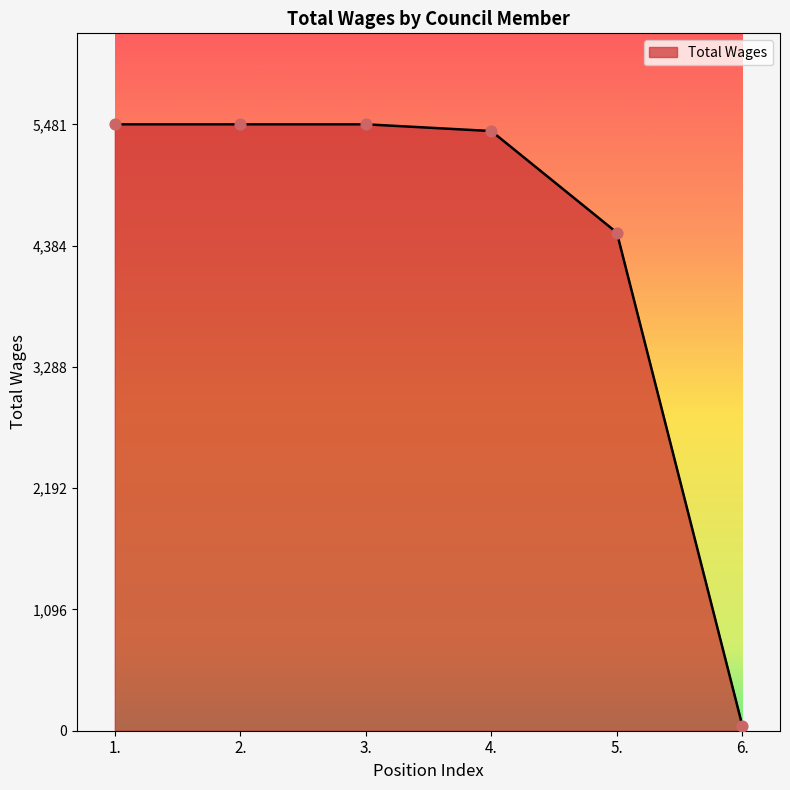

What is the change in value from 3. to 5.?

-979